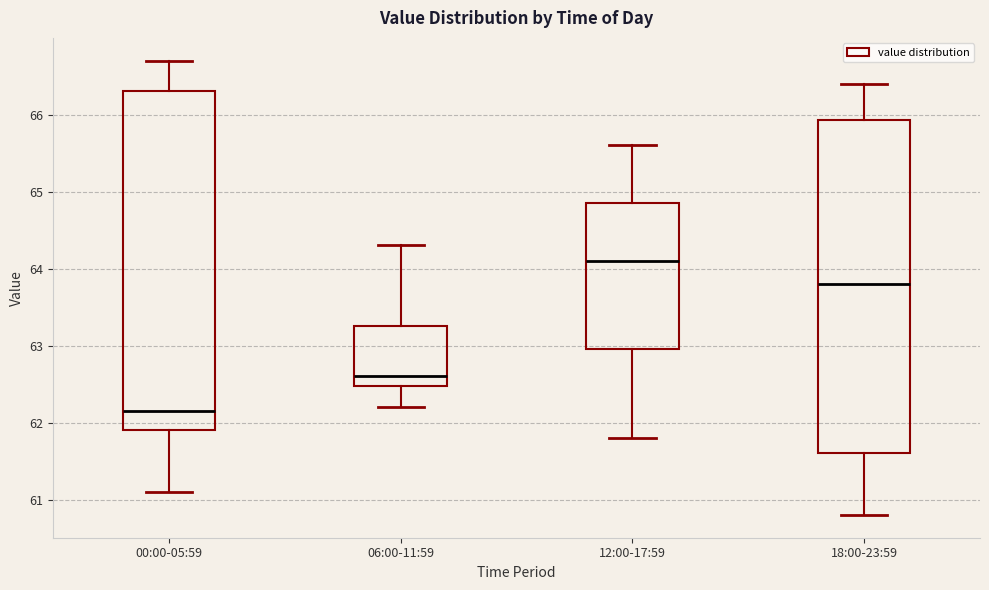

Reading left to right, transcribe this box plot: for each box, give where its median line is, the range the box spans, and where its two whiskers end, as read against the y-axis. The values are not printed on the chart, so give them approximately, as read against the axis.

00:00-05:59: median 62.2, box 61.9 to 66.3, whiskers 61.1 to 66.7
06:00-11:59: median 62.6, box 62.5 to 63.3, whiskers 62.2 to 64.3
12:00-17:59: median 64.1, box 63.0 to 64.9, whiskers 61.8 to 65.6
18:00-23:59: median 63.8, box 61.6 to 65.9, whiskers 60.8 to 66.4